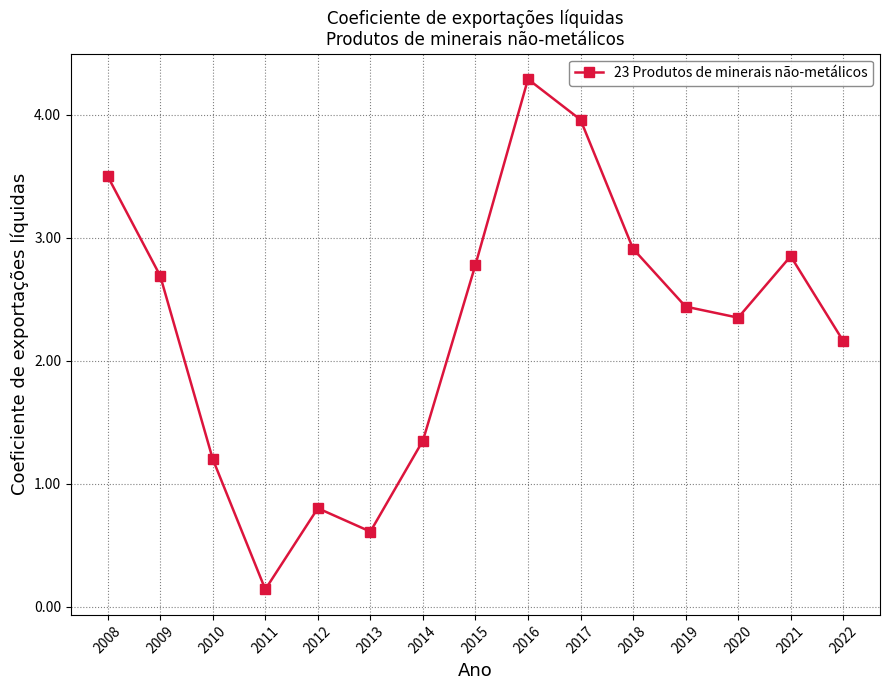

What is the difference between the values at 2015 and 2013?

2.2